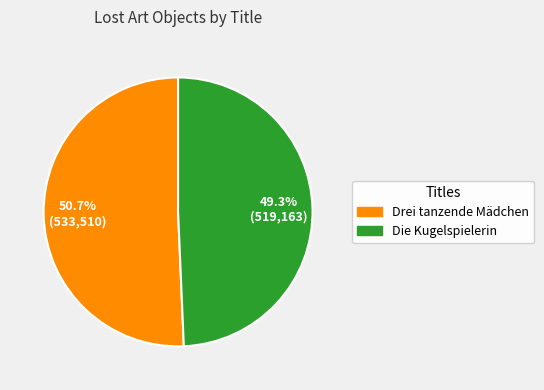

To the nearest percent, what is the difference between the largest and smallest slice percentages?

1%